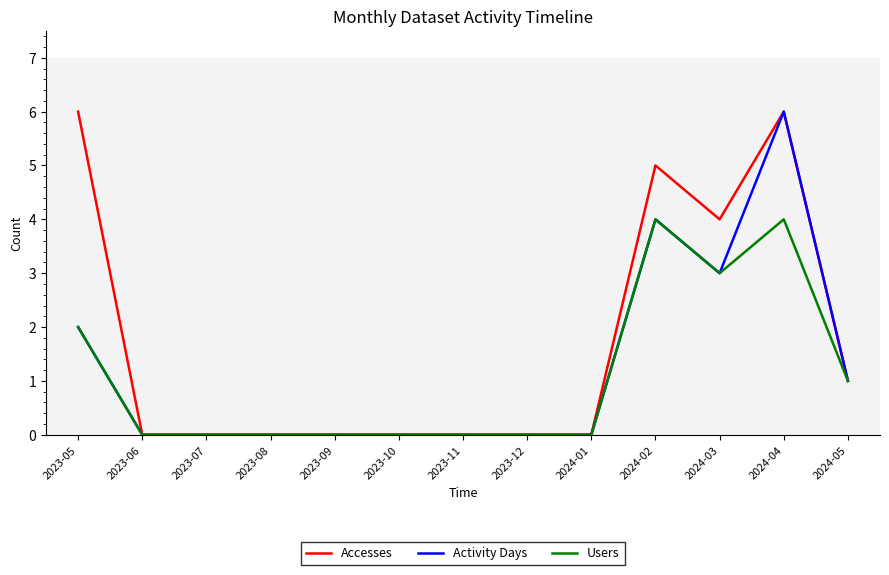

The value of Activity Days at 2023-11 is 4. True or false?

False